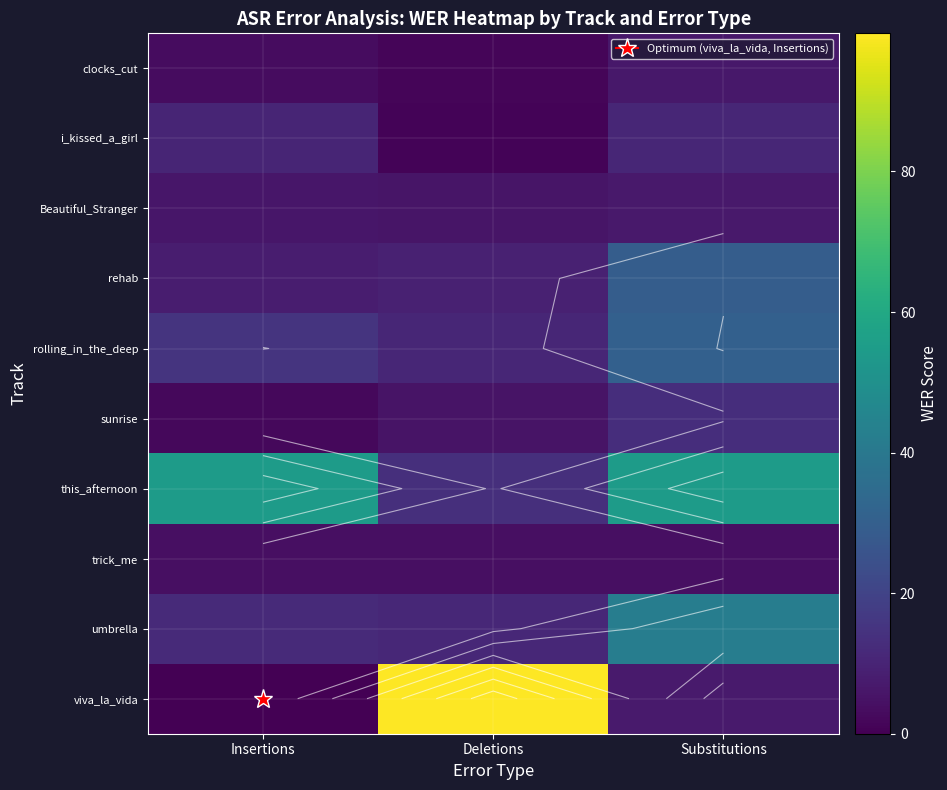

Between Insertions and Substitutions, which is larger?

Substitutions